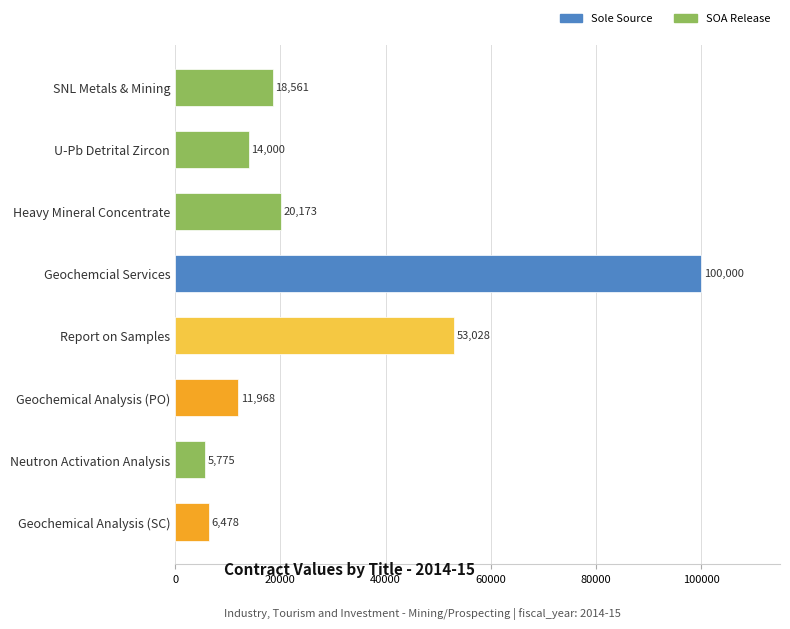

Which has a higher value, Geochemical Analysis (SC) or Report on Samples?

Report on Samples